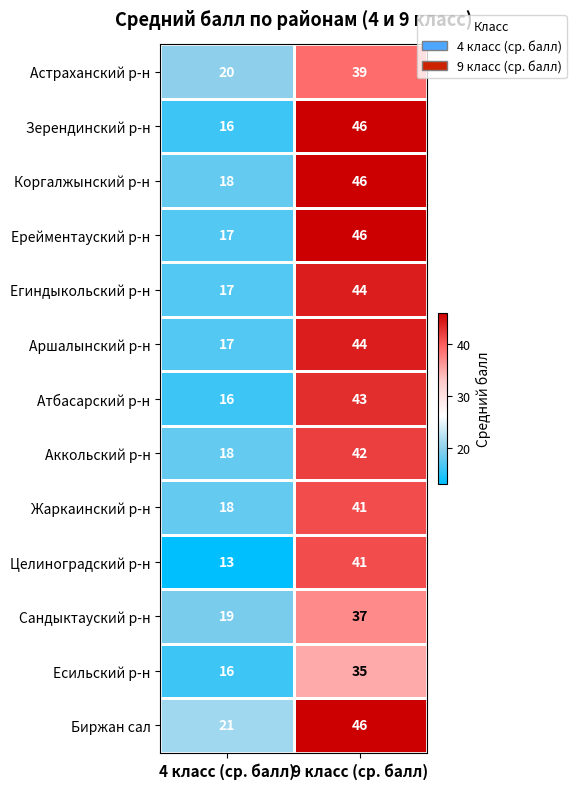

At which label is Ерейментауский р-н closest to 31?

4 класс (ср. балл)